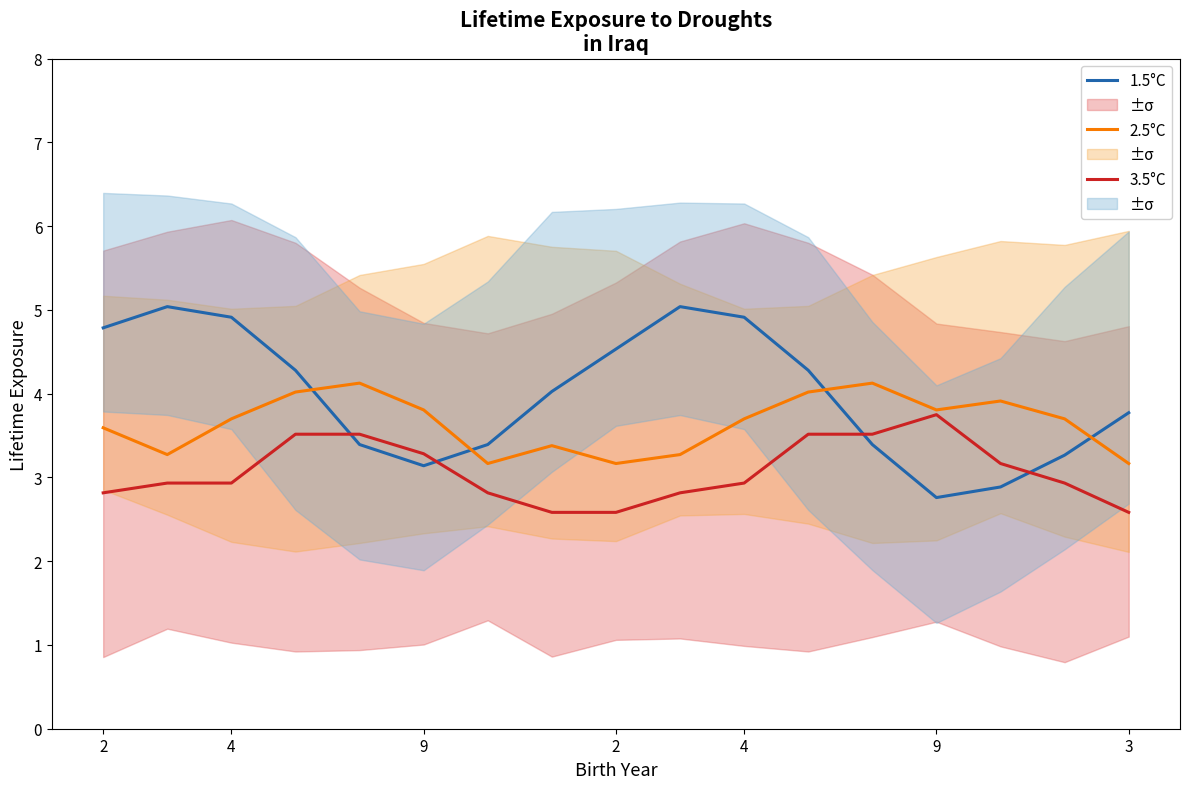

How many interior local peaks does the 2.5°C series have?

4